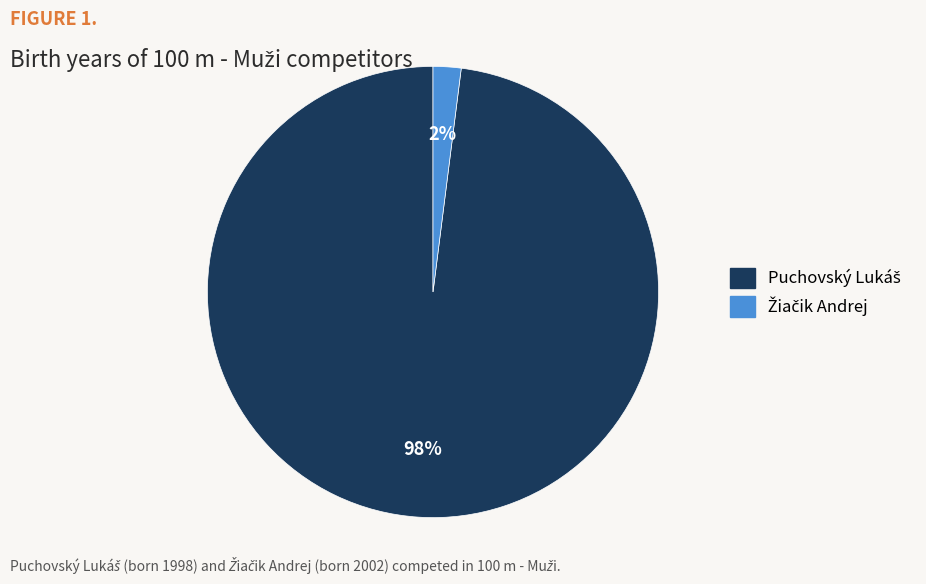

To the nearest percent, what is the difference between the largest and smallest slice percentages?

96%